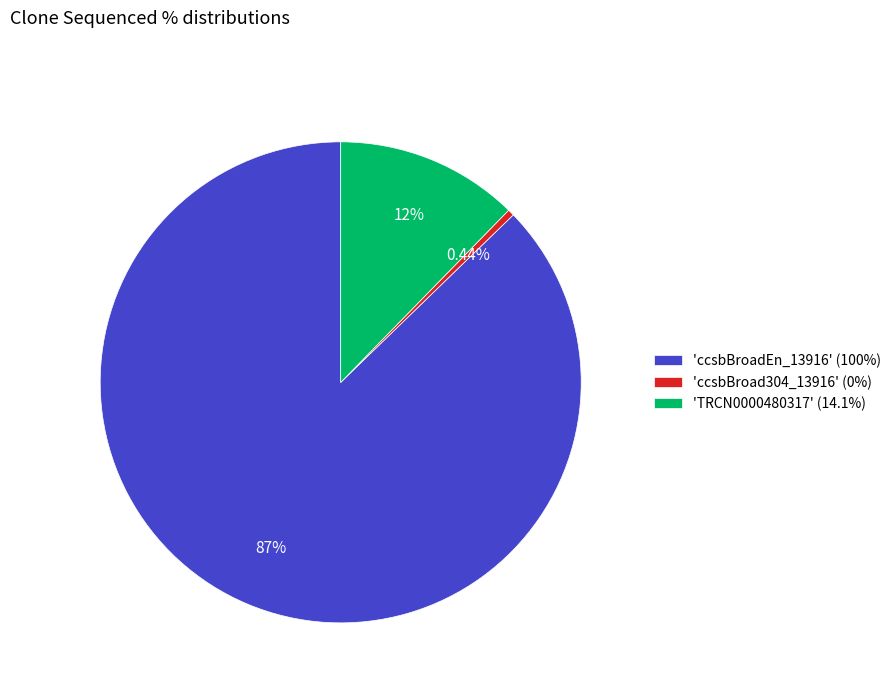

What is the smallest slice in the pie chart?

'ccsbBroad304_13916' (0%)